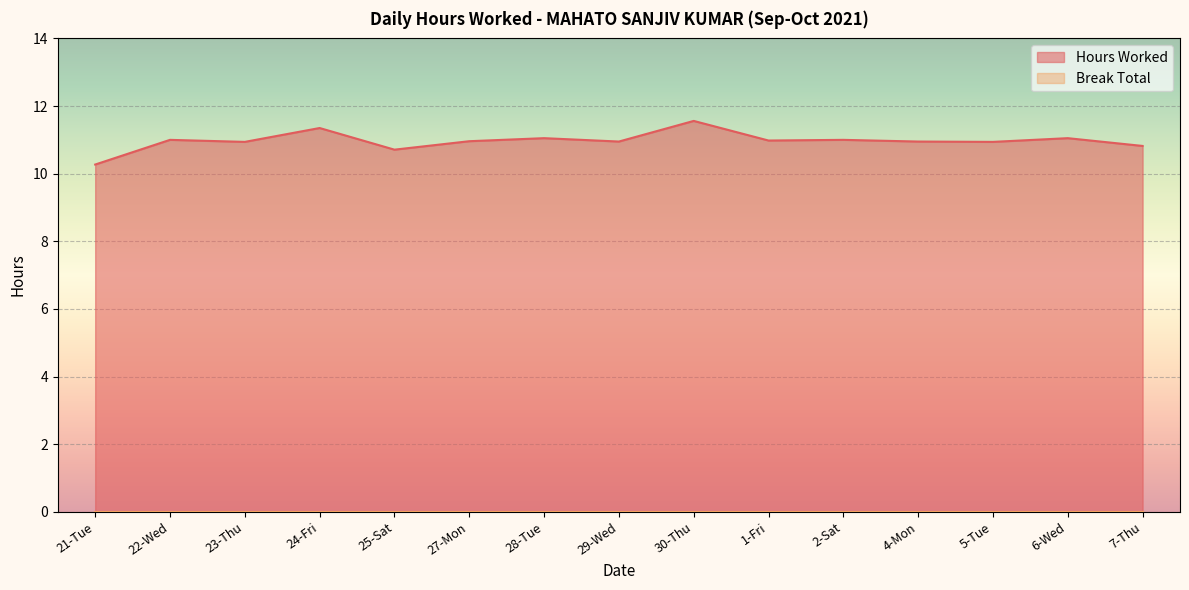

What is the difference between the maximum and minimum values?

1.3